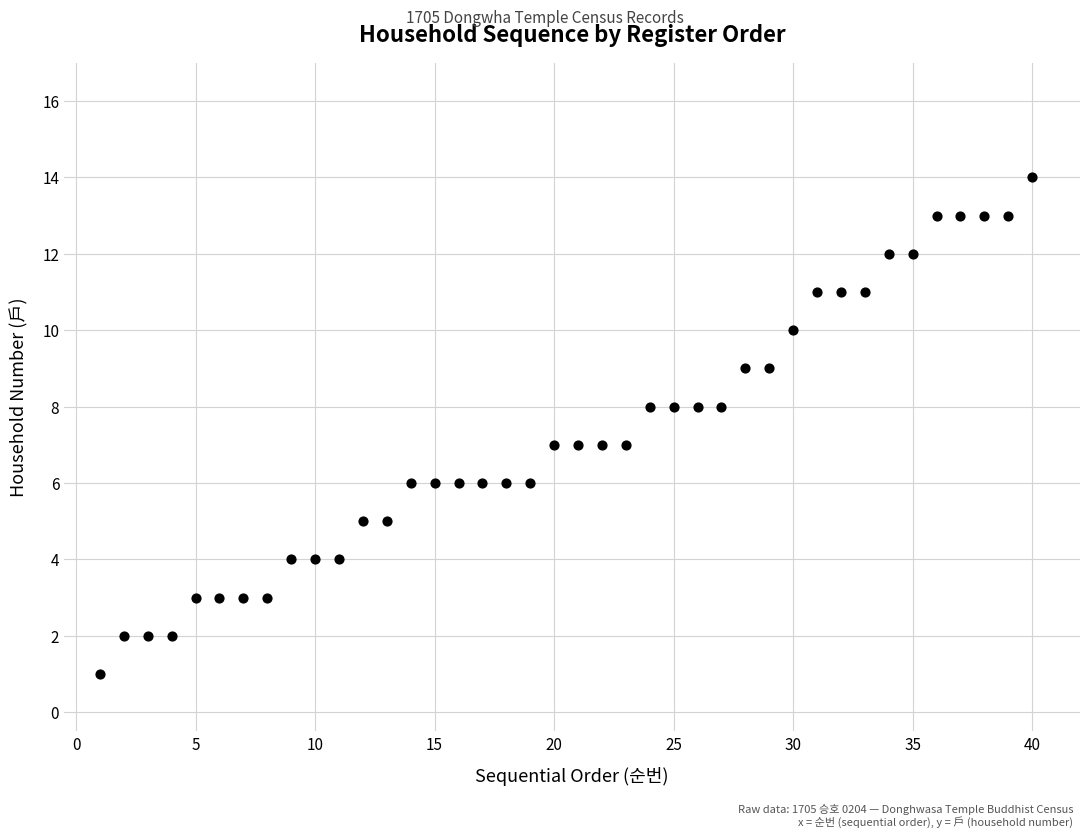

What is the range of X values (max minus min)?

39